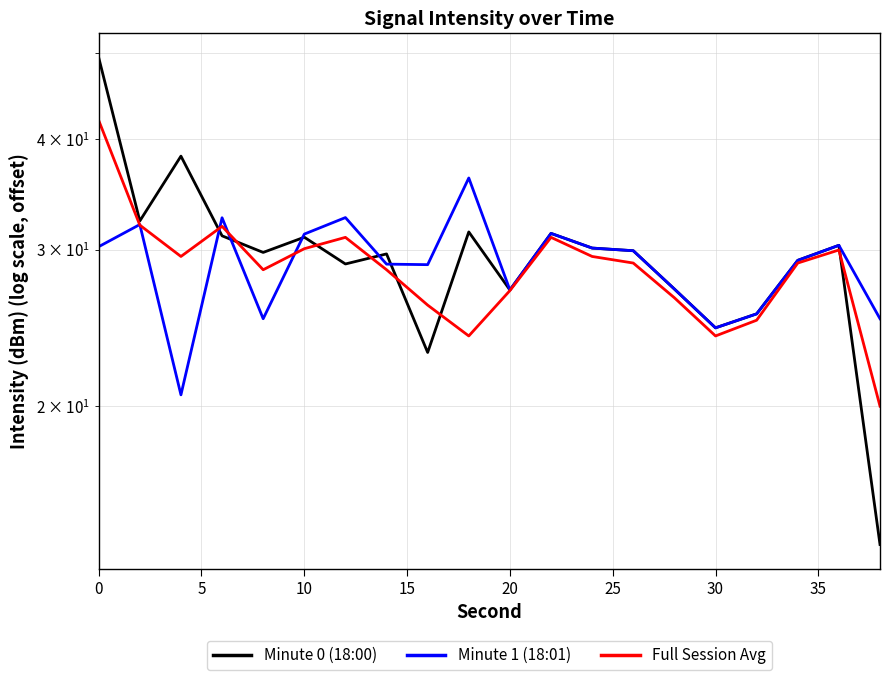

The Minute 0 (18:00) series shows 46.7 at 9. True or false?

False